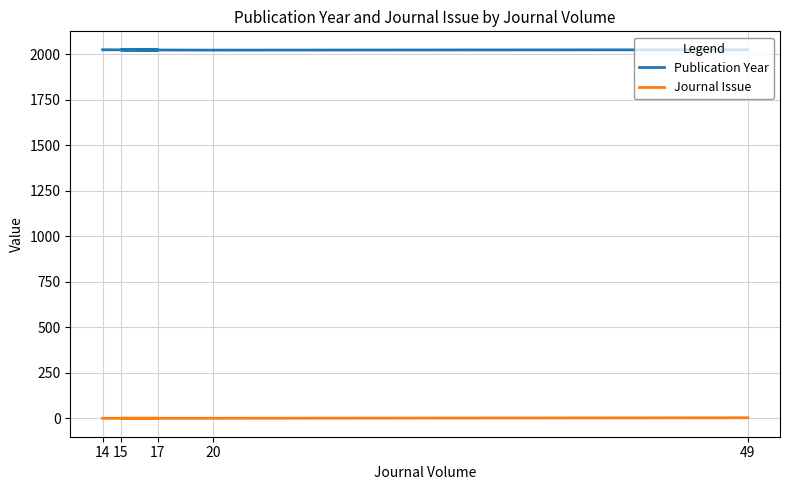

How many Journal Issue values are between 1 and 2?

4